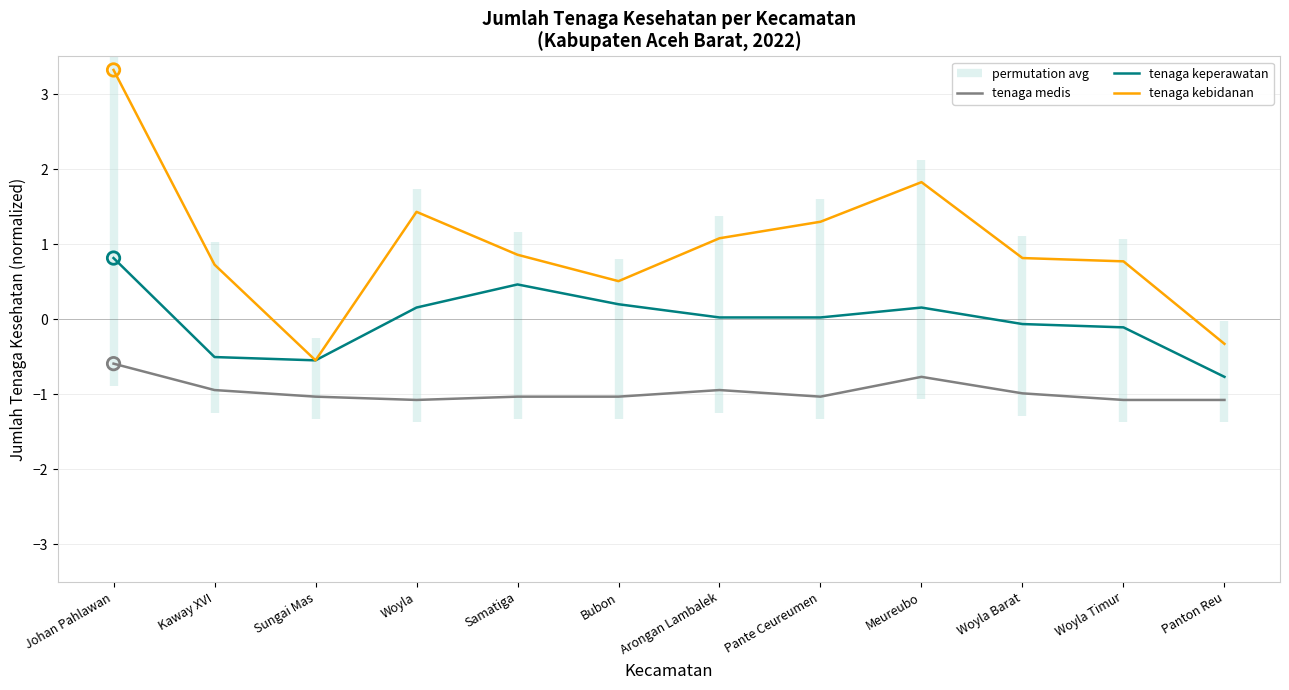

Which series reaches the minimum Y coordinate?

tenaga medis